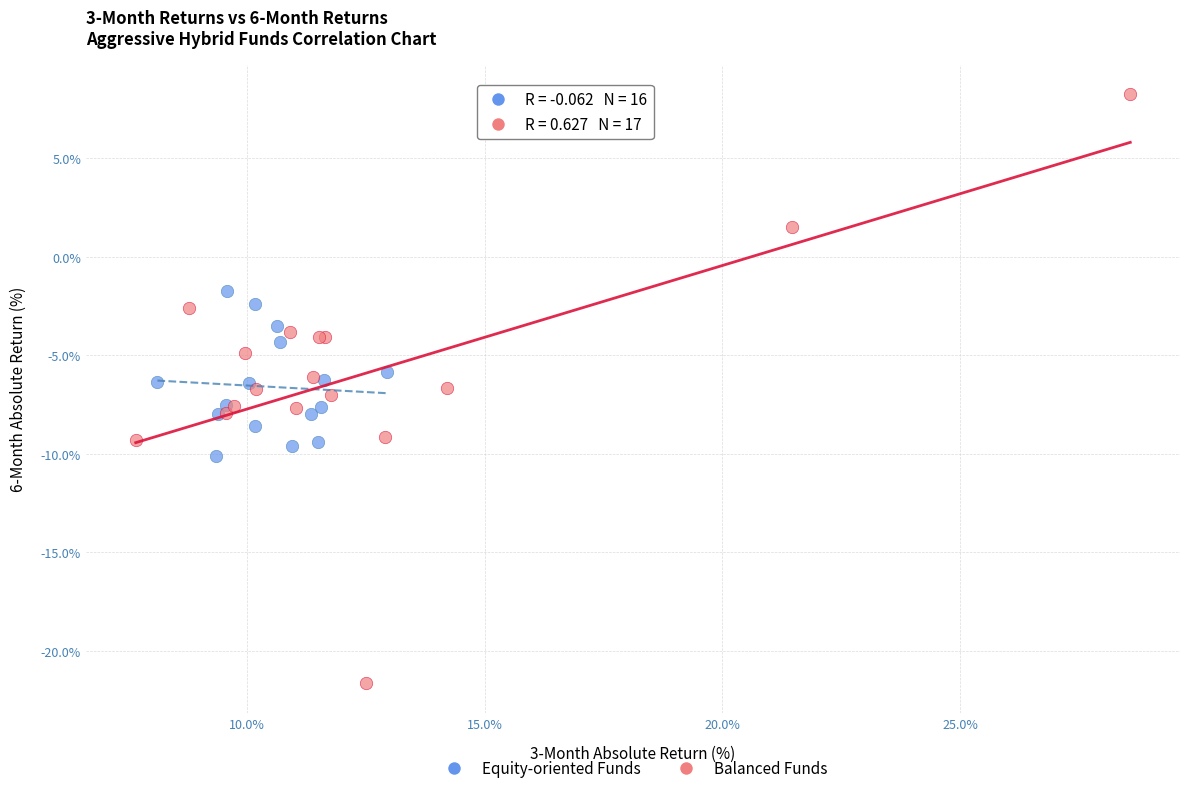

Which series reaches the minimum Y coordinate?

Balanced Funds